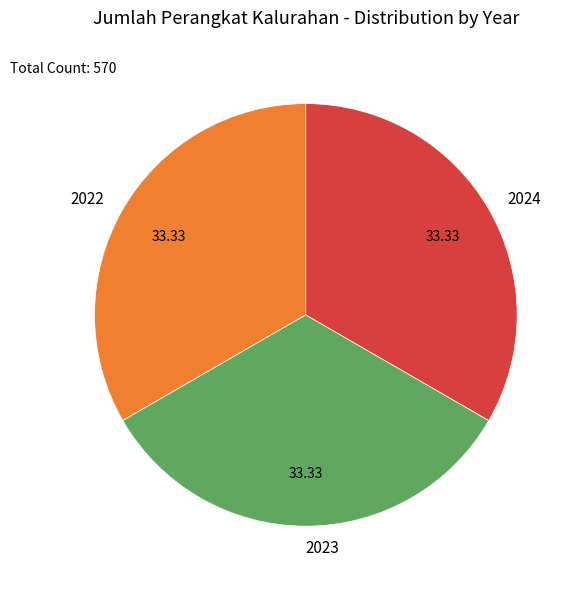

How many segments does this pie chart have?

3